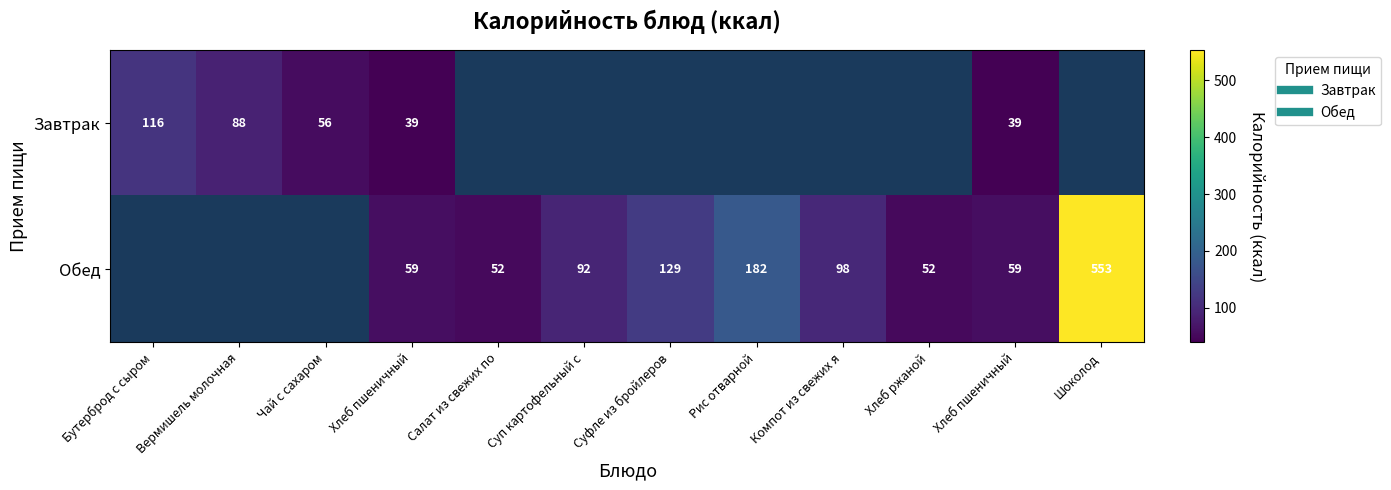

At how many categories does at least one series exceed 143?

2